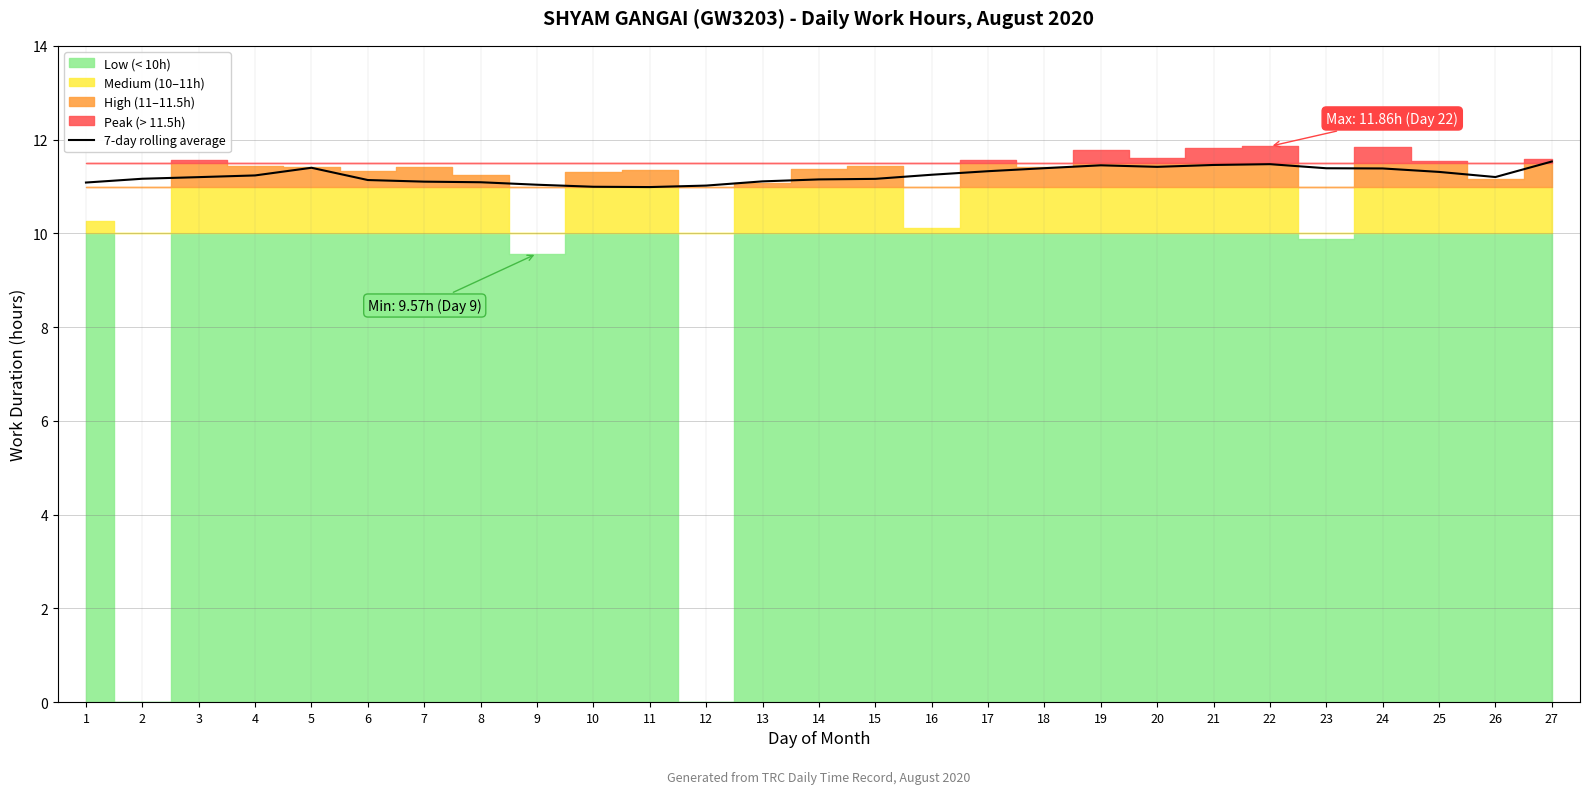

True or false: the data shows 11.2 at 14.

True